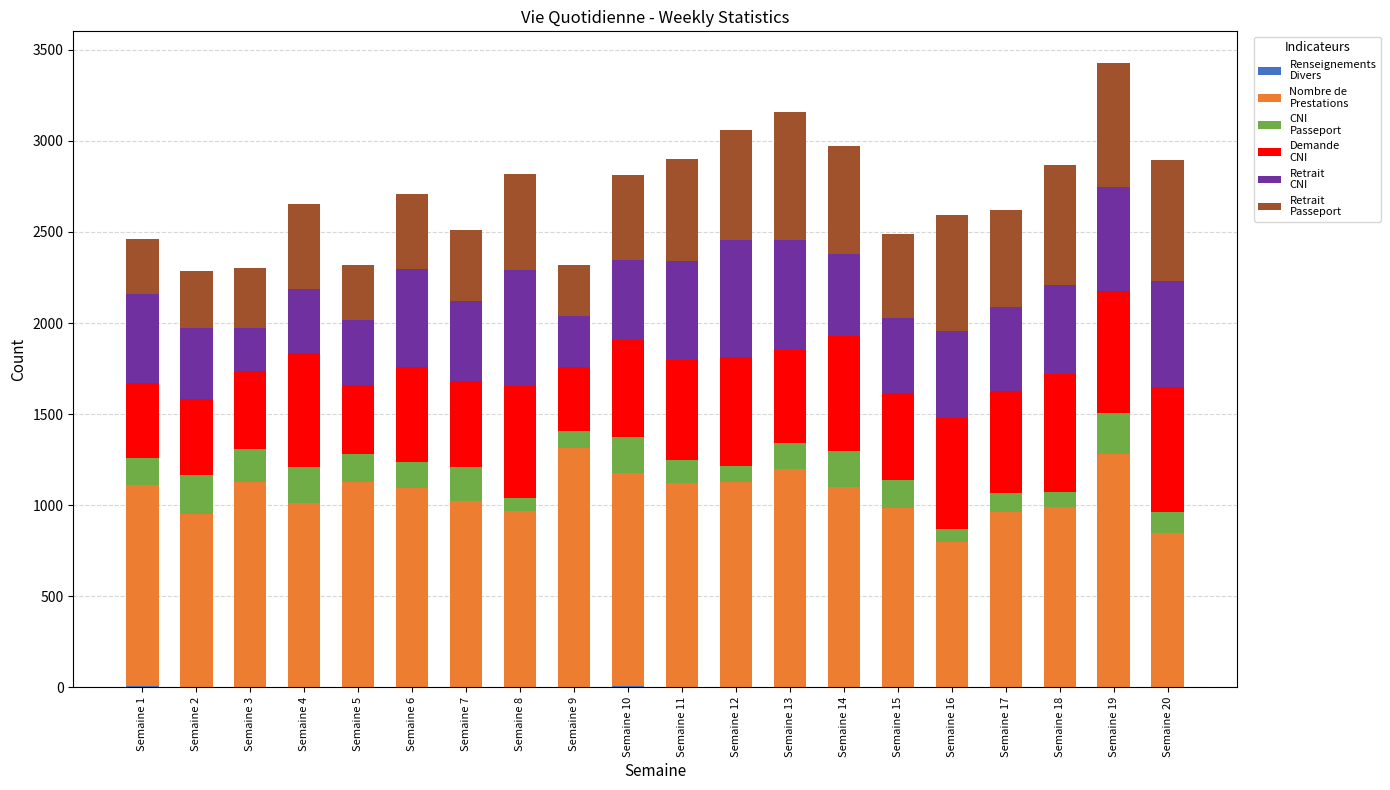

Count the number of categories in the chart.

20